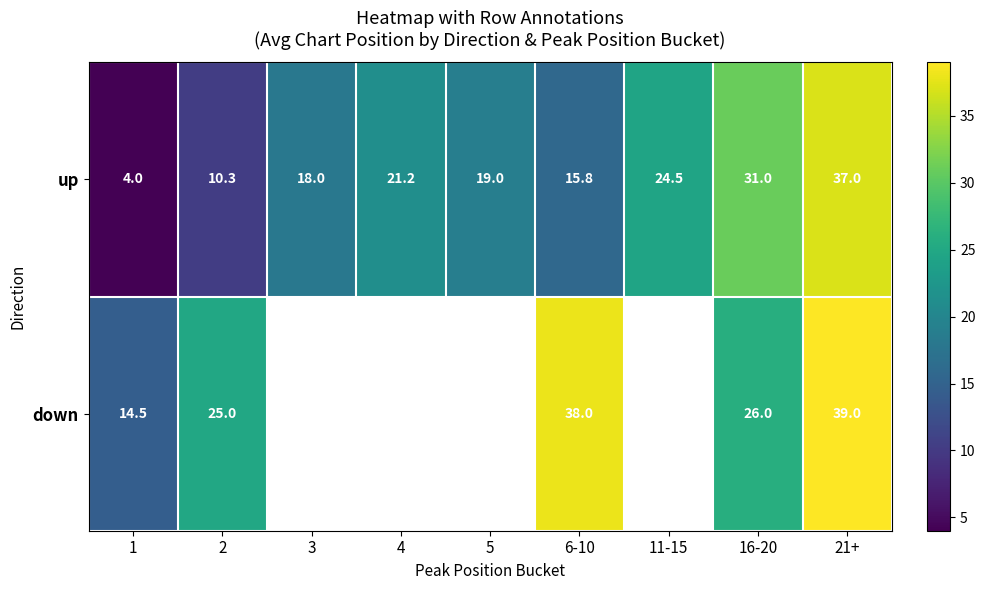

Where does the up series first go above 19?

4